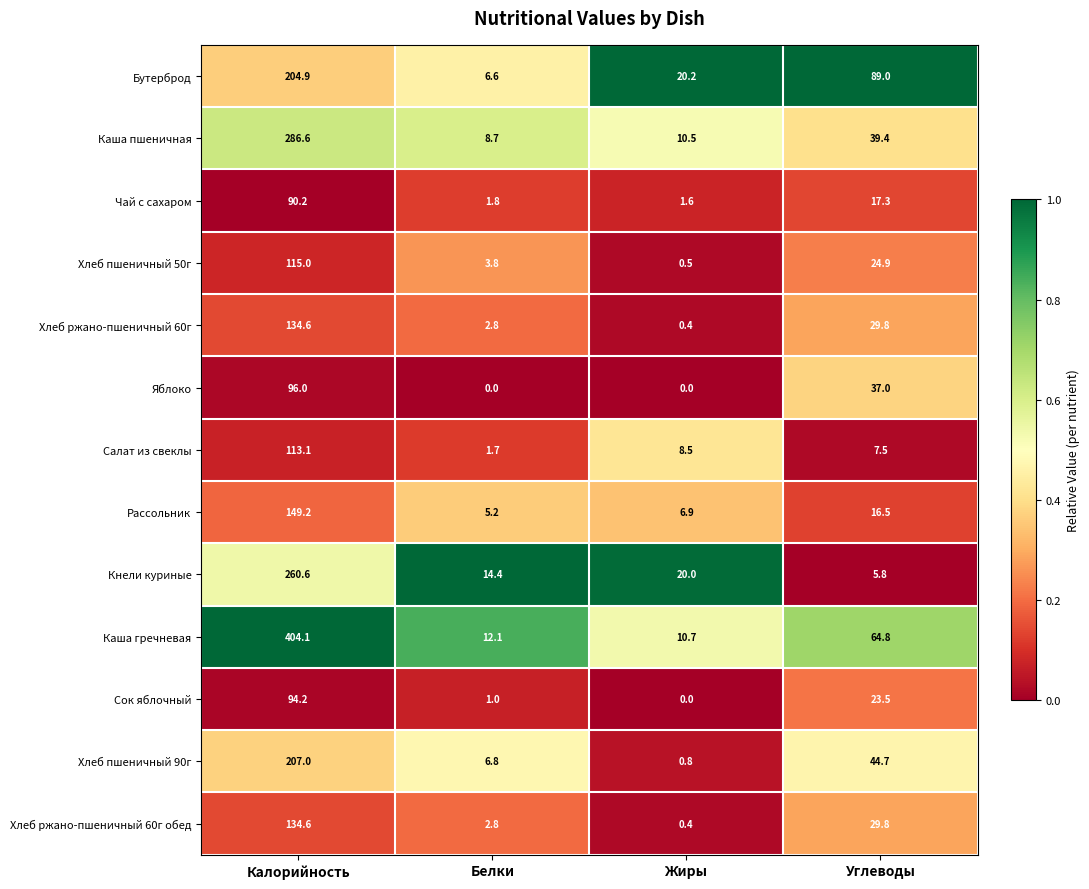

Is it true that Кнели куриные equals 97.5 at Калорийность?

False